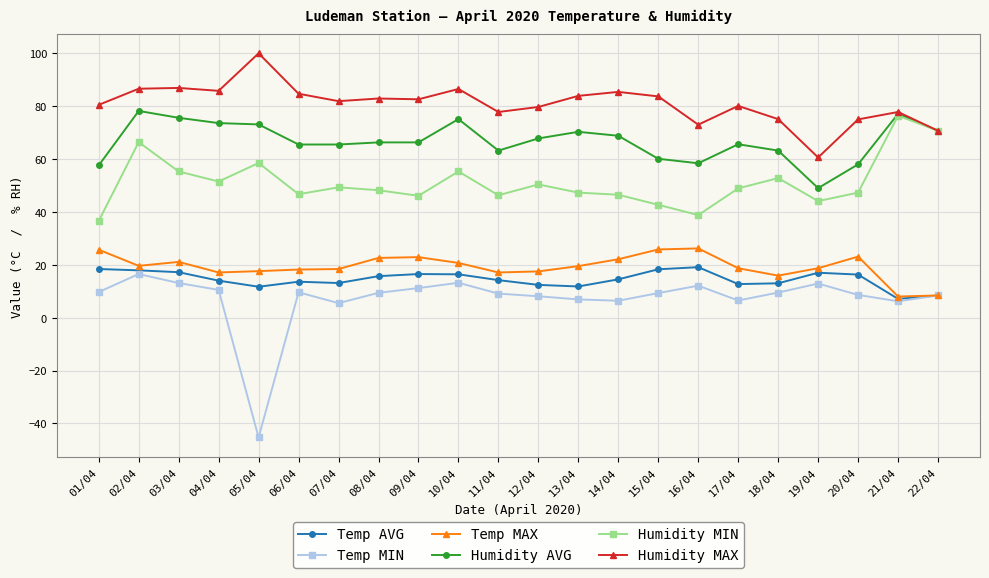

What is the lowest value of the Humidity MAX series?

60.6